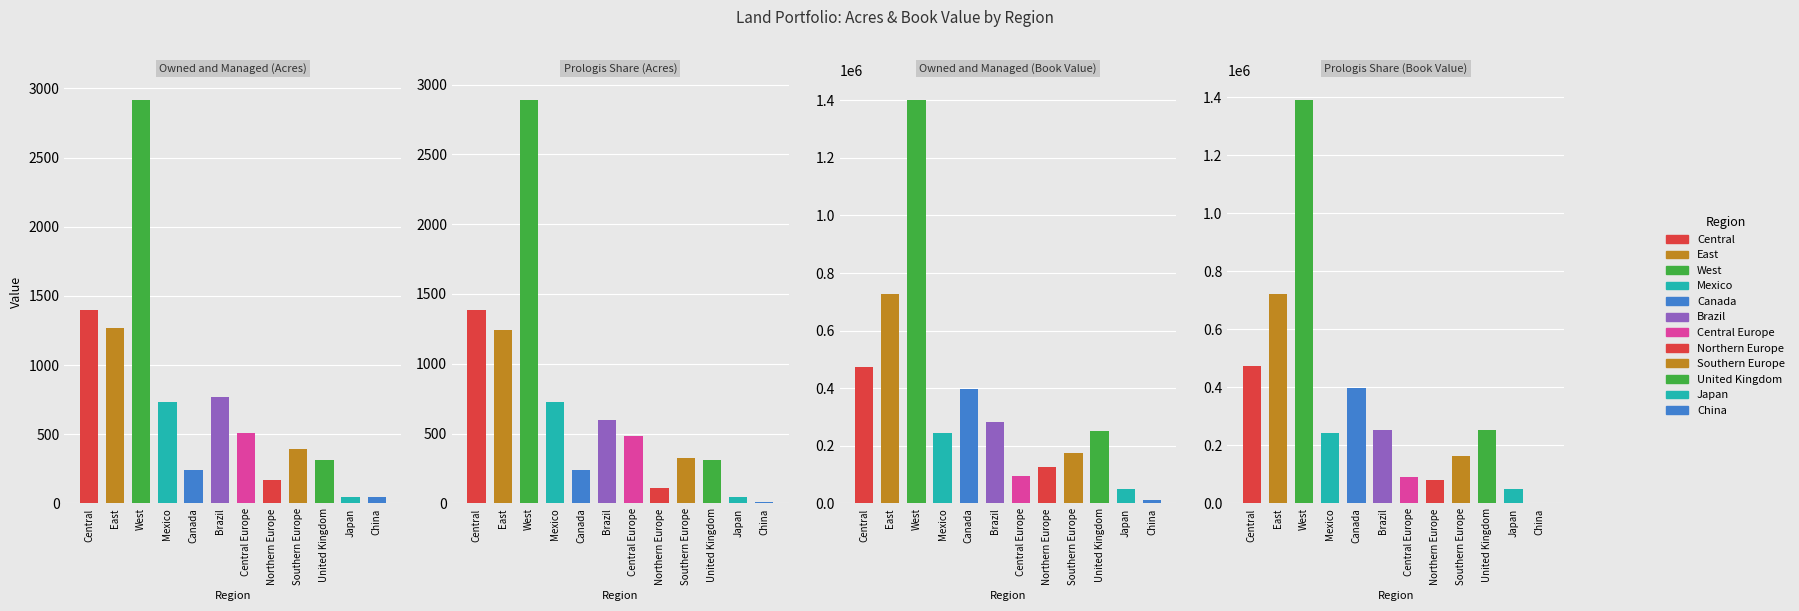

At how many categories does at least one series exceed 572721?

2